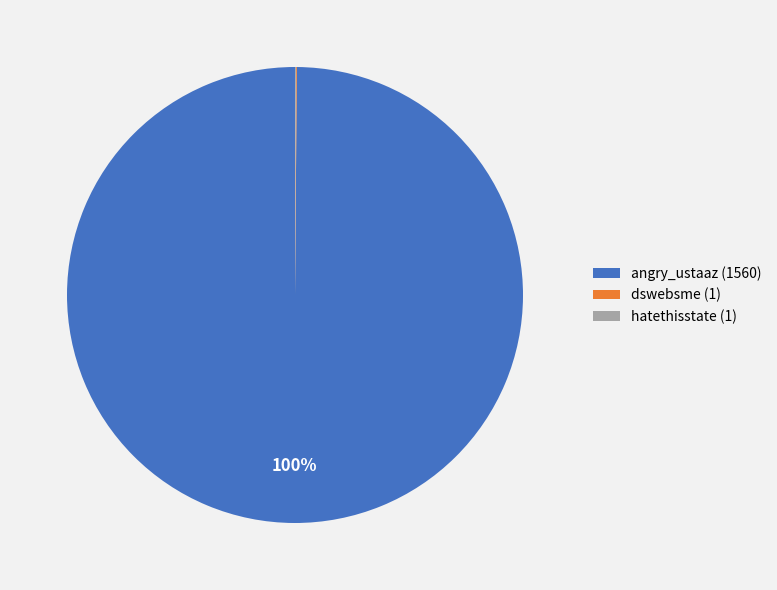

Does any single category account for the majority?

Yes